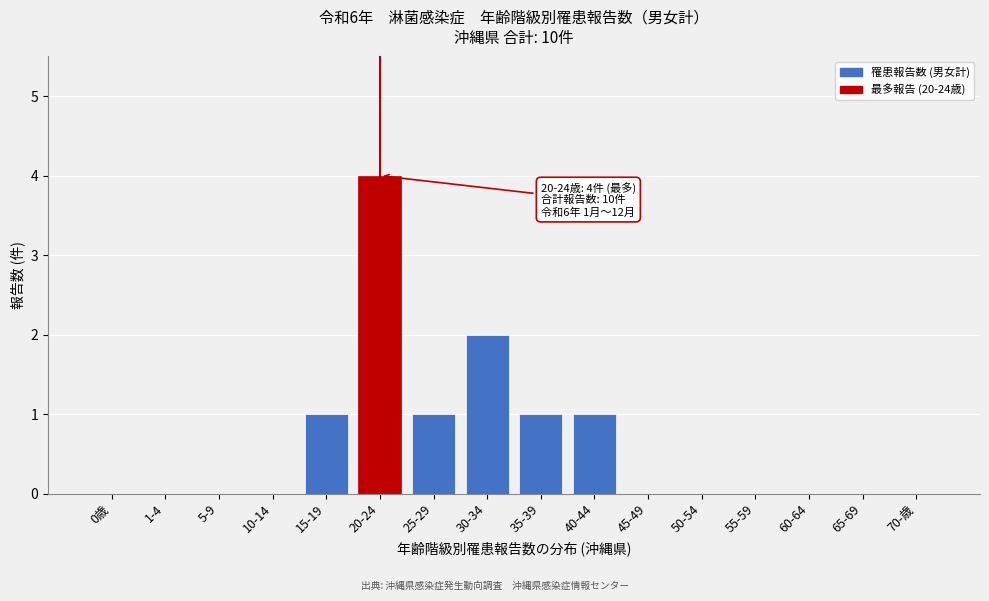

Reading left to right, list all the values displayed in this chart.

0歳=0	1-4=0	5-9=0	10-14=0	15-19=1	20-24=4	25-29=1	30-34=2	35-39=1	40-44=1	45-49=0	50-54=0	55-59=0	60-64=0	65-69=0	70-歳=0